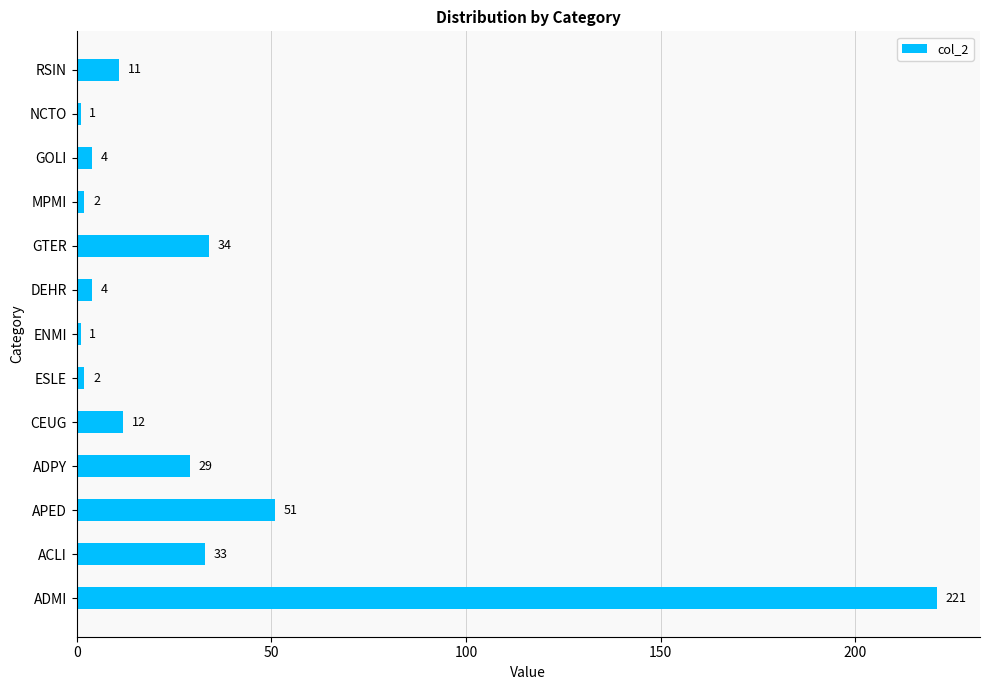

True or false: the data shows 4 at RSIN.

False